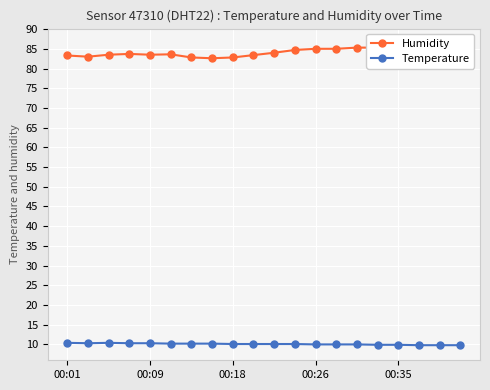

True or false: Temperature has more than 0 interior local peaks.

True